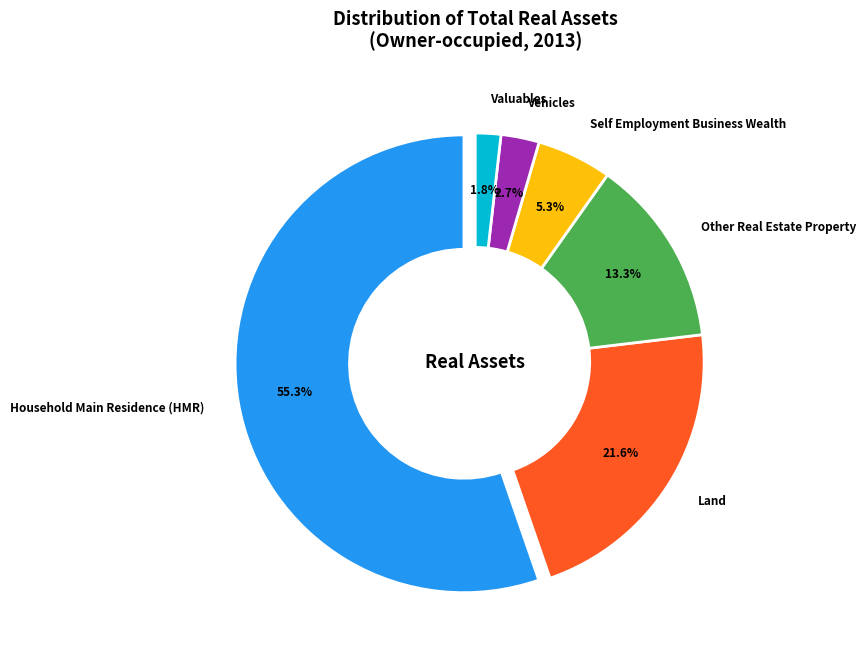

Is there a majority slice in this chart?

Yes